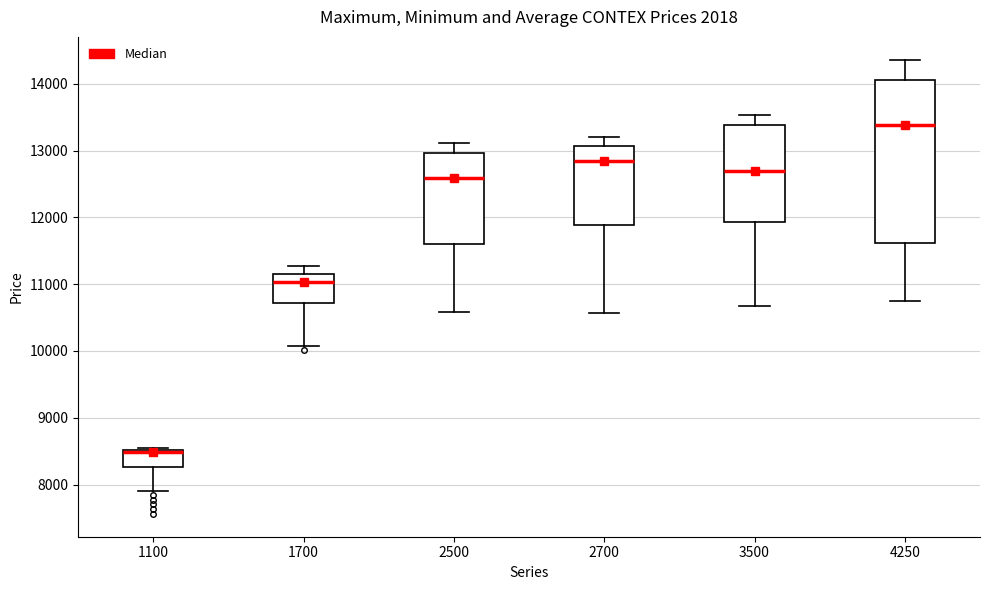

Reading left to right, read every box against the y-axis: the position of its median line, the range the box covers, and the ends of its whiskers. The values are not printed on the chart, so give them approximately, as read against the axis.

1100: median 8500 (just below the box's upper edge), box 8300 to 8500, whiskers 7900 to 8600
1700: median 11000, box 10700 to 11100, whiskers 10100 to 11300
2500: median 12600, box 11600 to 13000, whiskers 10600 to 13100
2700: median 12800, box 11900 to 13100, whiskers 10600 to 13200
3500: median 12700, box 11900 to 13400, whiskers 10700 to 13500
4250: median 13400, box 11600 to 14100, whiskers 10800 to 14400